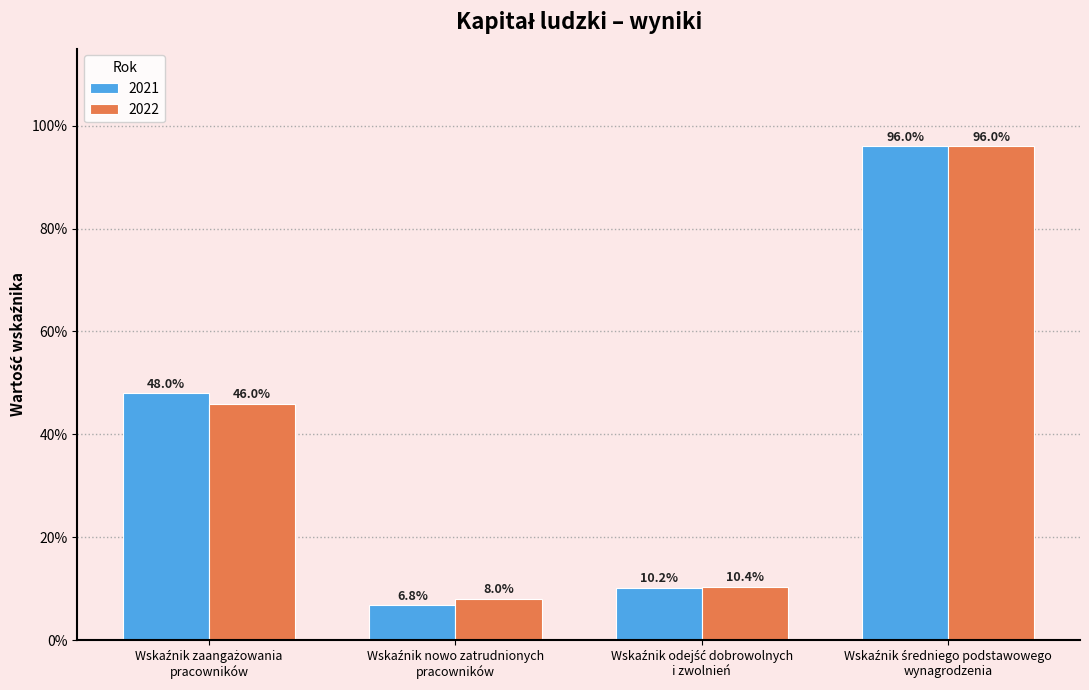

What is the label of the 1st bar from the left?

Wskaźnik zaangażowania
pracowników